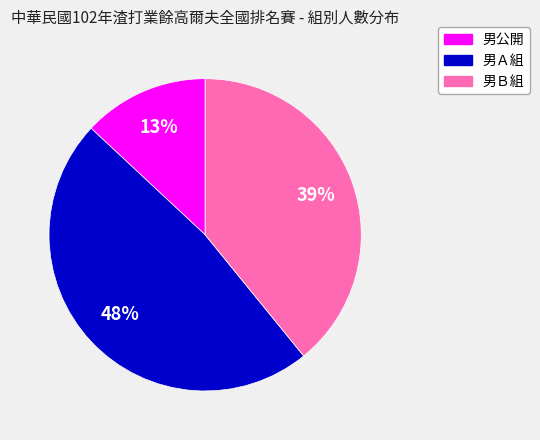

What is the smallest slice in the pie chart?

男公開